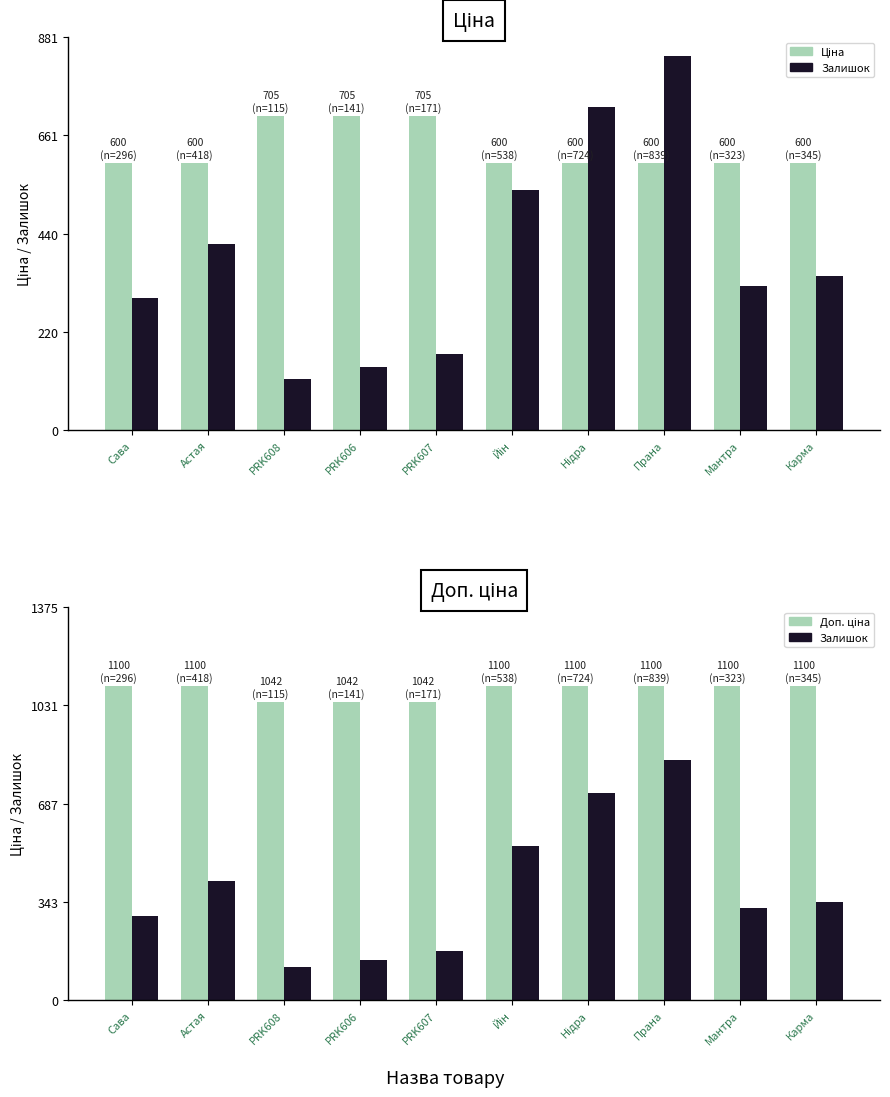

Are the bars grouped side by side (vs. stacked)?

Yes